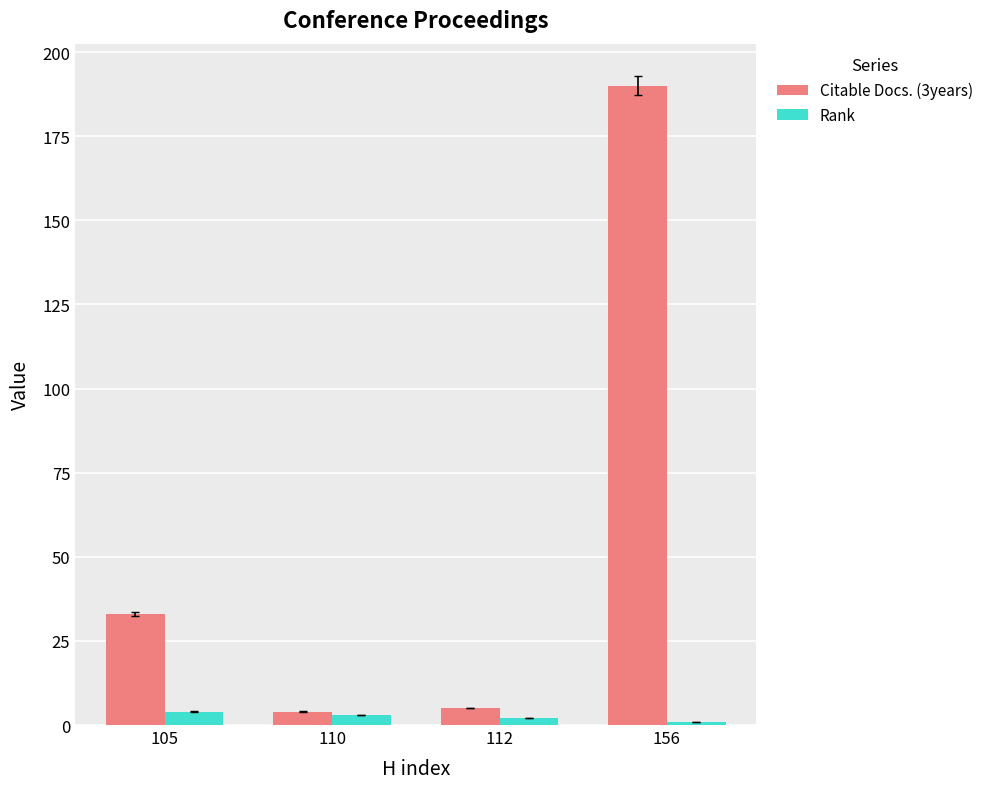

Count the number of categories in the chart.

4